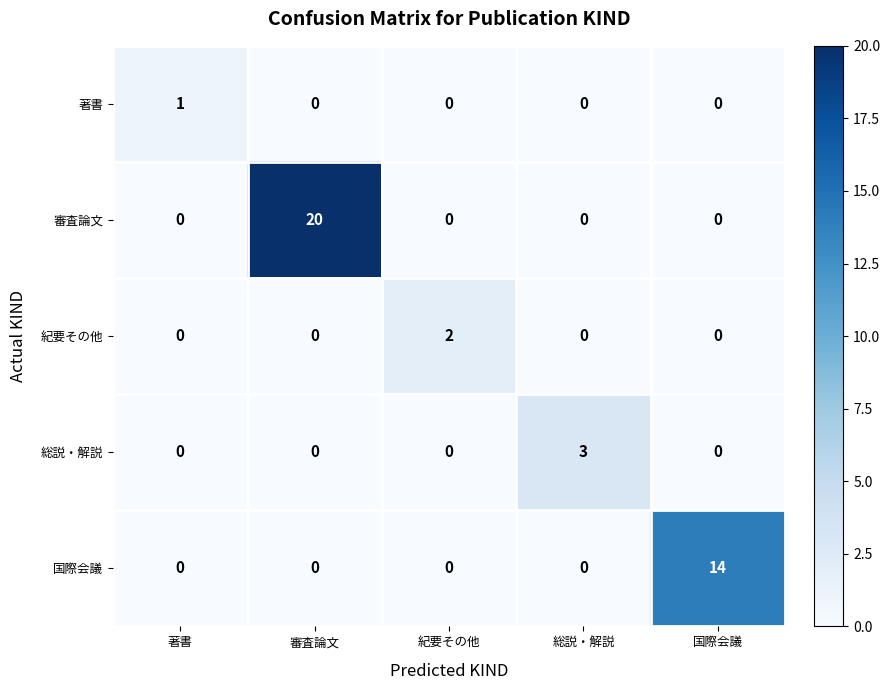

At which category is the sum across all series the highest?

審査論文